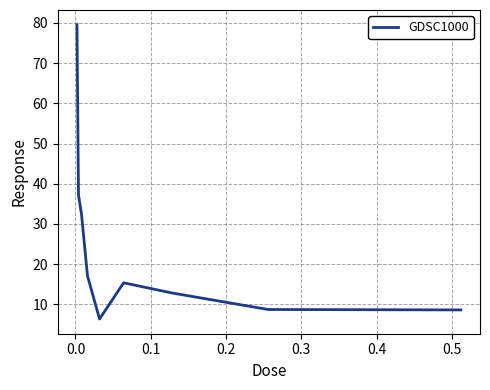

What is the difference between the maximum and minimum values?

73.2